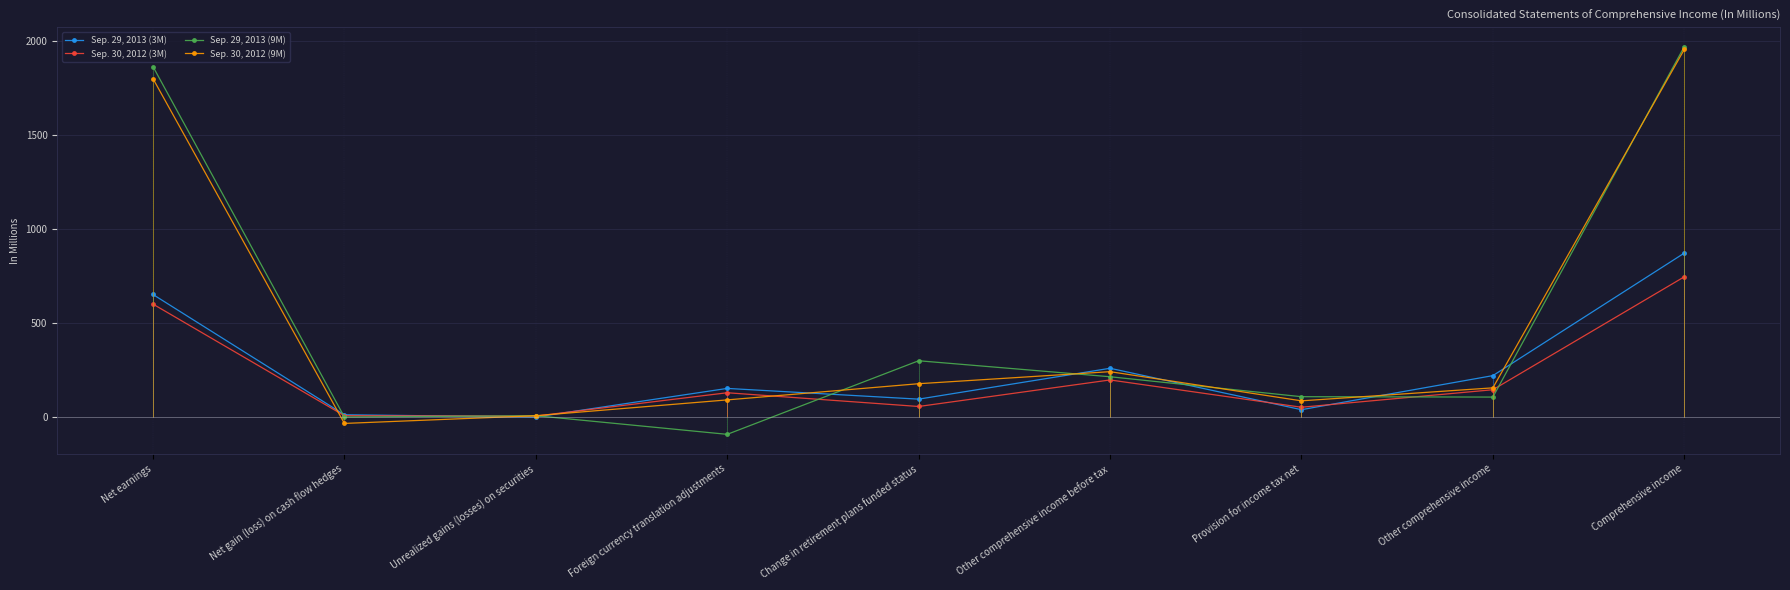

At which label is Sep. 29, 2013 (3M) closest to 435?

Other comprehensive income before tax